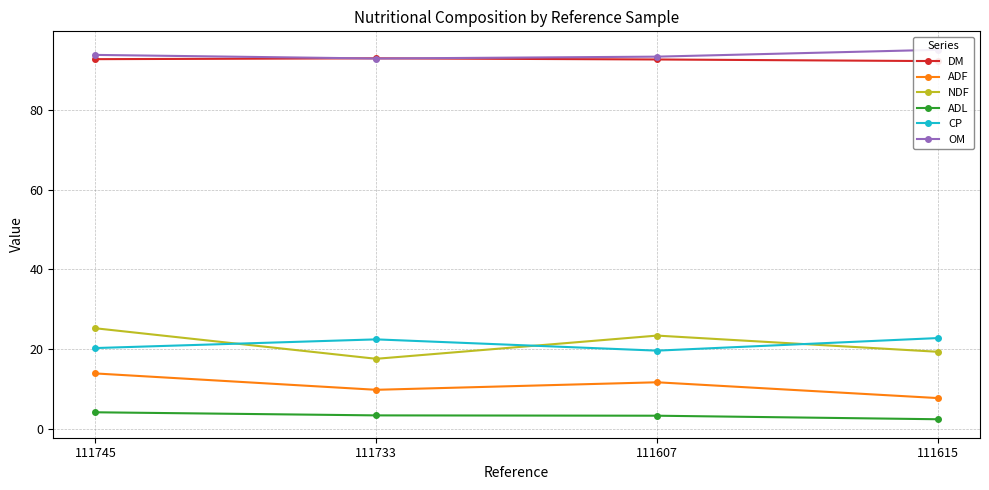

Where do CP and NDF first cross each other?

111745 and 111733